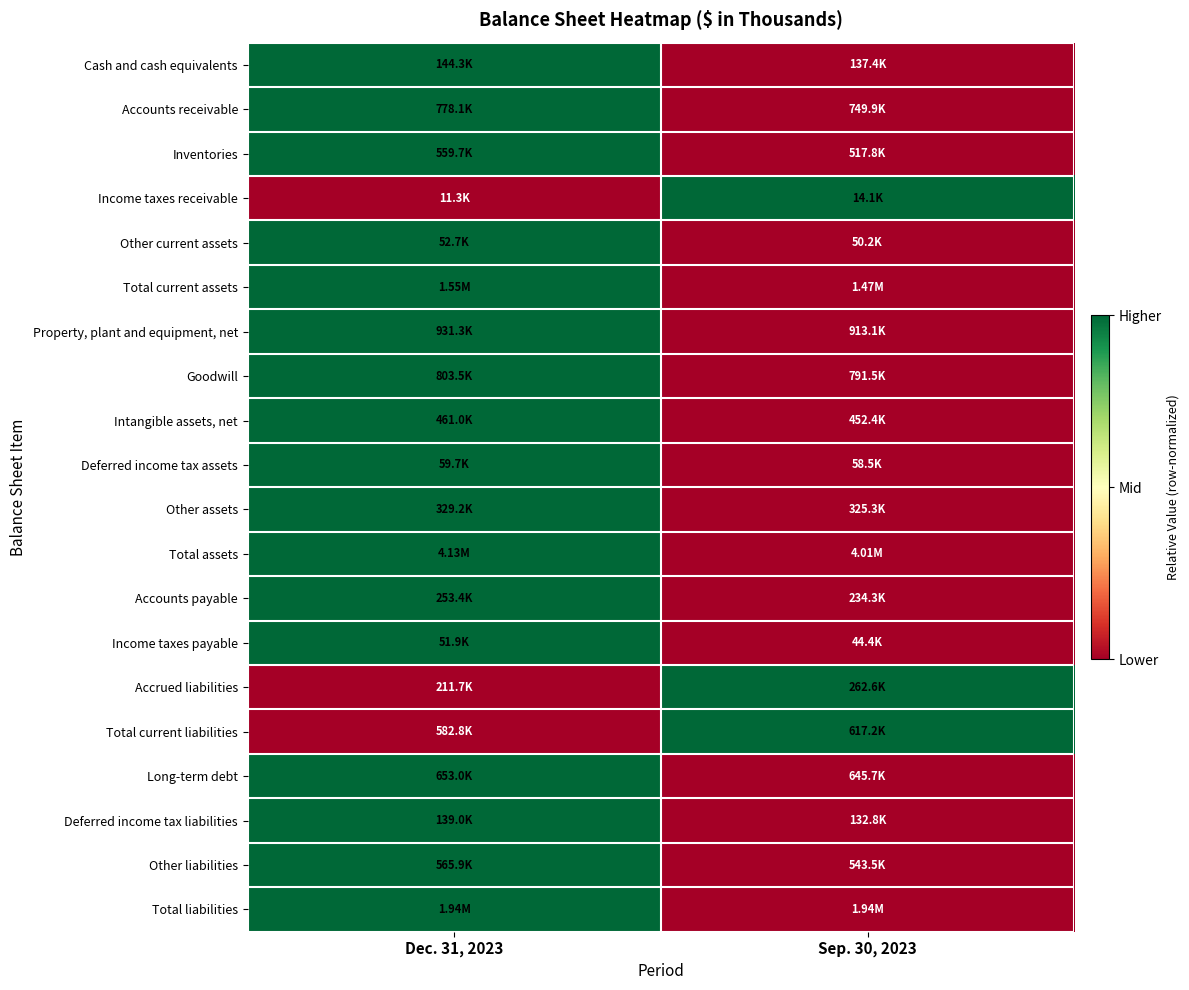

Reading left to right, extract all data points from this chart.

Cash and cash equivalents: Dec. 31, 2023=1	Sep. 30, 2023=0
Accounts receivable: Dec. 31, 2023=1	Sep. 30, 2023=0
Inventories: Dec. 31, 2023=1	Sep. 30, 2023=0
Income taxes receivable: Dec. 31, 2023=0	Sep. 30, 2023=1
Other current assets: Dec. 31, 2023=1	Sep. 30, 2023=0
Total current assets: Dec. 31, 2023=1	Sep. 30, 2023=0
Property, plant and equipment, net: Dec. 31, 2023=1	Sep. 30, 2023=0
Goodwill: Dec. 31, 2023=1	Sep. 30, 2023=0
Intangible assets, net: Dec. 31, 2023=1	Sep. 30, 2023=0
Deferred income tax assets: Dec. 31, 2023=1	Sep. 30, 2023=0
Other assets: Dec. 31, 2023=1	Sep. 30, 2023=0
Total assets: Dec. 31, 2023=1	Sep. 30, 2023=0
Accounts payable: Dec. 31, 2023=1	Sep. 30, 2023=0
Income taxes payable: Dec. 31, 2023=1	Sep. 30, 2023=0
Accrued liabilities: Dec. 31, 2023=0	Sep. 30, 2023=1
Total current liabilities: Dec. 31, 2023=0	Sep. 30, 2023=1
Long-term debt: Dec. 31, 2023=1	Sep. 30, 2023=0
Deferred income tax liabilities: Dec. 31, 2023=1	Sep. 30, 2023=0
Other liabilities: Dec. 31, 2023=1	Sep. 30, 2023=0
Total liabilities: Dec. 31, 2023=1	Sep. 30, 2023=0